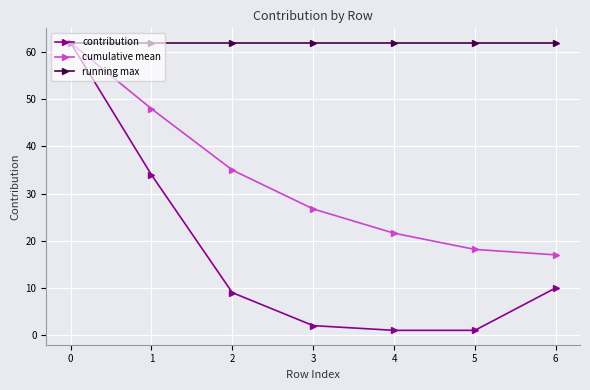

True or false: running max has a value of 62.0 at 1.

True